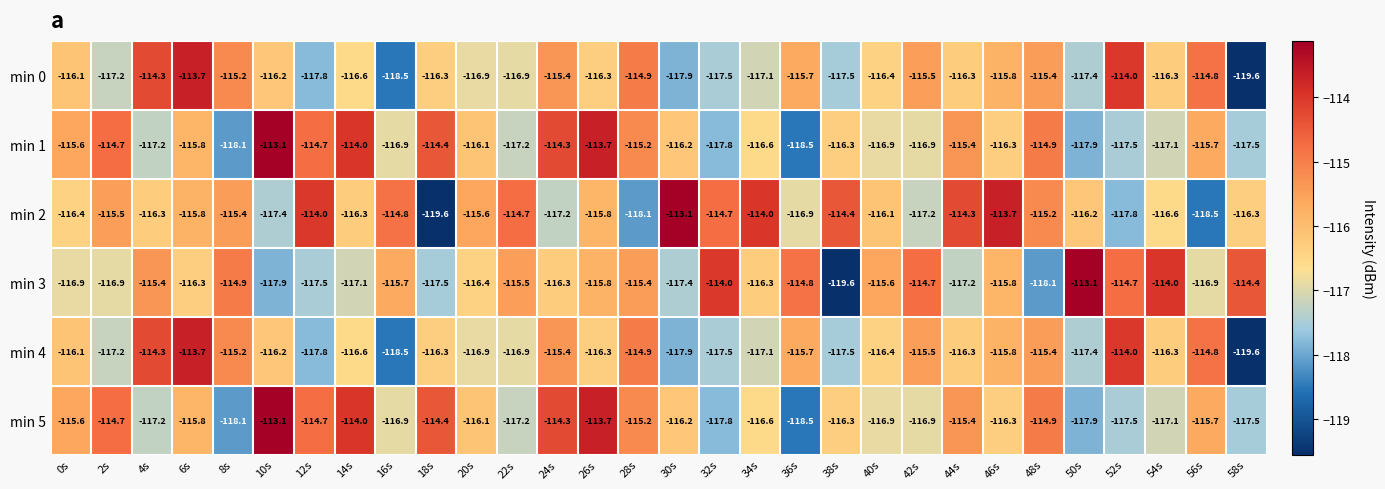

What is the total value across all series at 32s?

-699.3